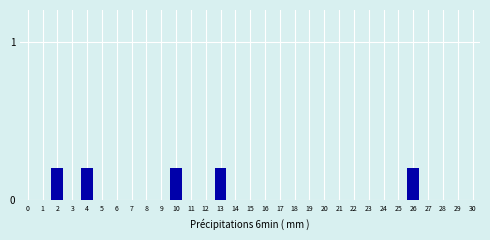

What is the change in value from 1 to 10?

+0.2